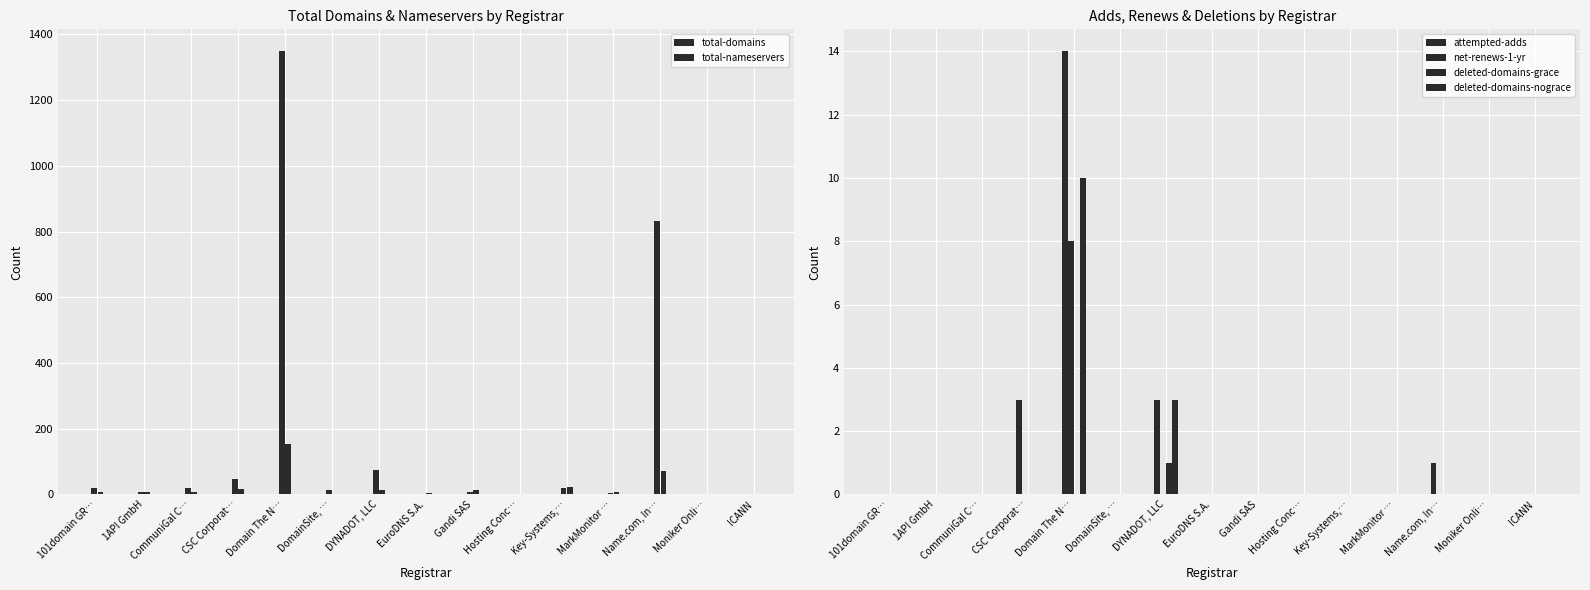

Reading left to right, what are all the values shown in this chart?

total-domains: 19	6	19	46	1348	13	73	2	6	2	21	3	831	2	1
total-nameservers: 7	8	8	18	155	0	15	4	13	2	22	6	72	0	0
attempted-adds: 0	0	0	3	14	0	3	0	0	0	0	0	1	0	0
net-renews-1-yr: 0	0	0	0	8	0	0	0	0	0	0	0	0	0	0
deleted-domains-grace: 0	0	0	0	0	0	1	0	0	0	0	0	0	0	0
deleted-domains-nograce: 0	0	0	0	10	0	3	0	0	0	0	0	0	0	0